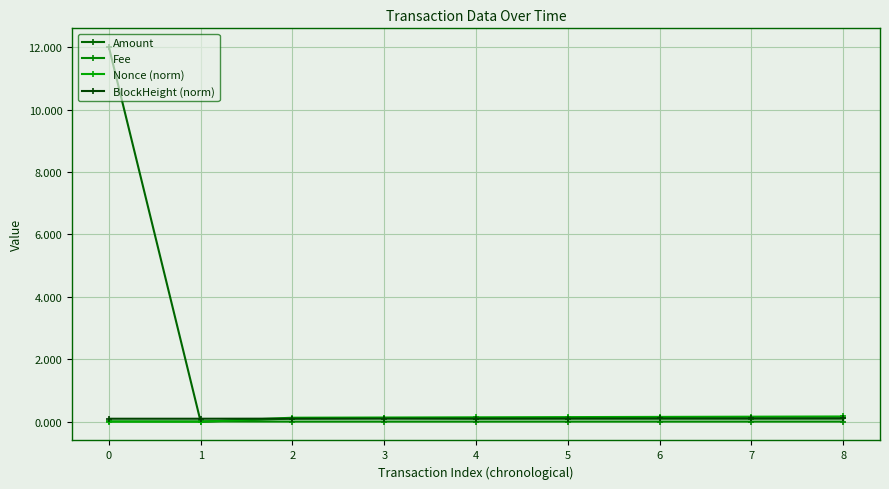

Does the chart display data point markers on the line(s)?

Yes